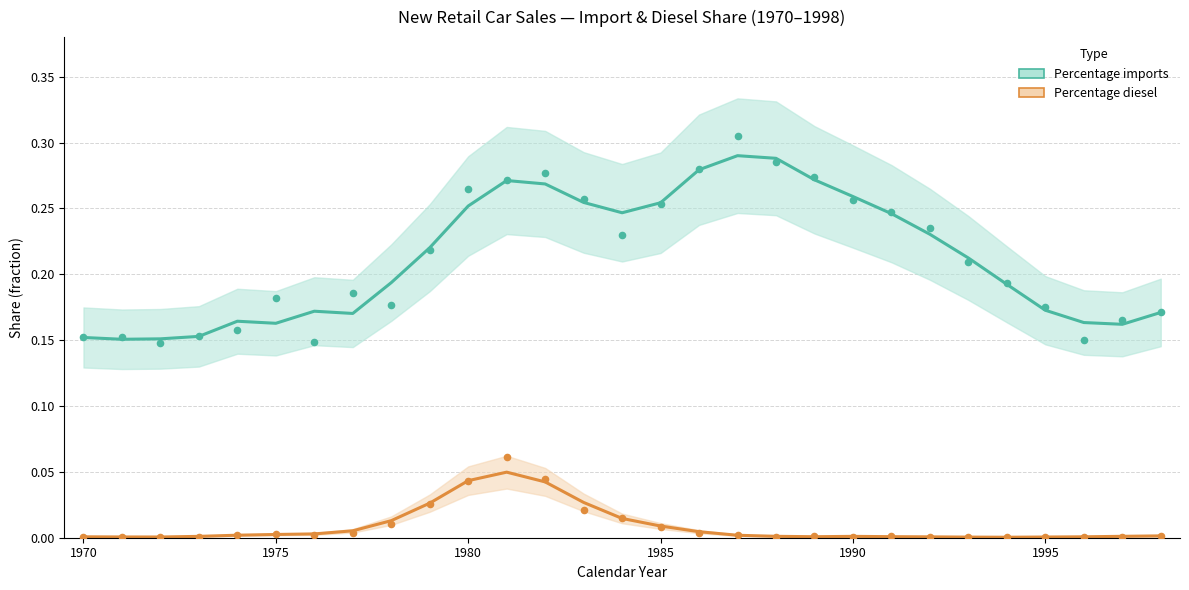

Which series contains the highest Y value?

Percentage imports